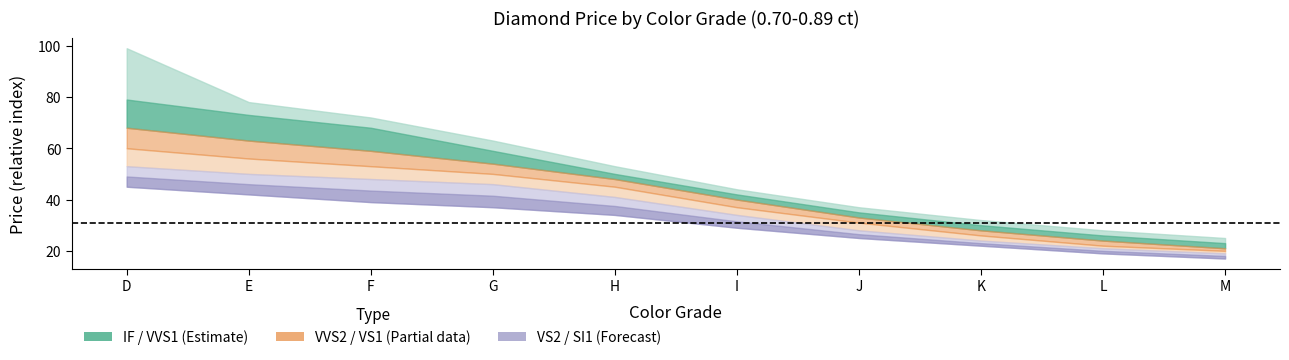

What is the value of the VS1 point at the 1st from the left?

60